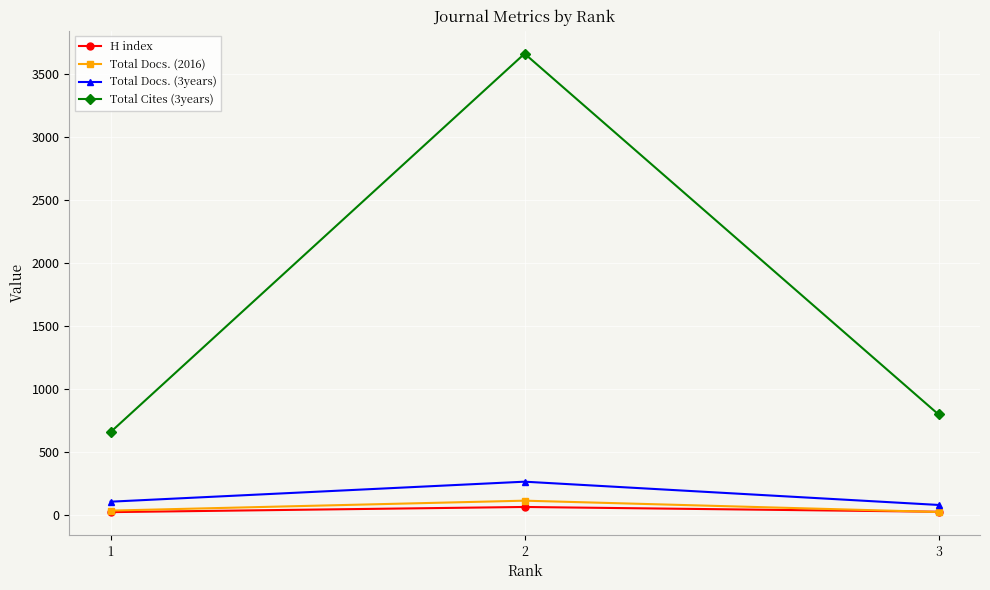

What is the maximum value shown in the chart?

3665